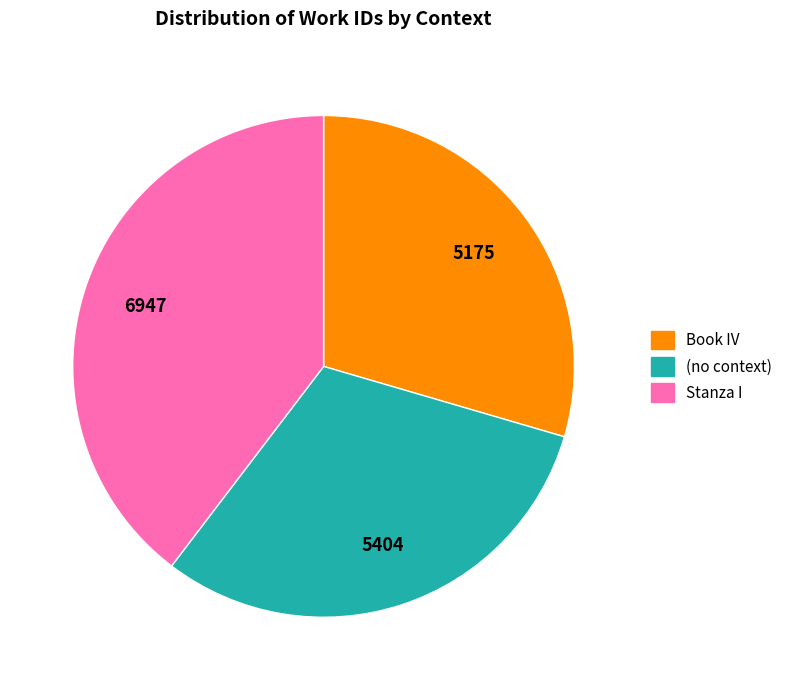

Which category has the biggest portion of the pie?

Stanza I